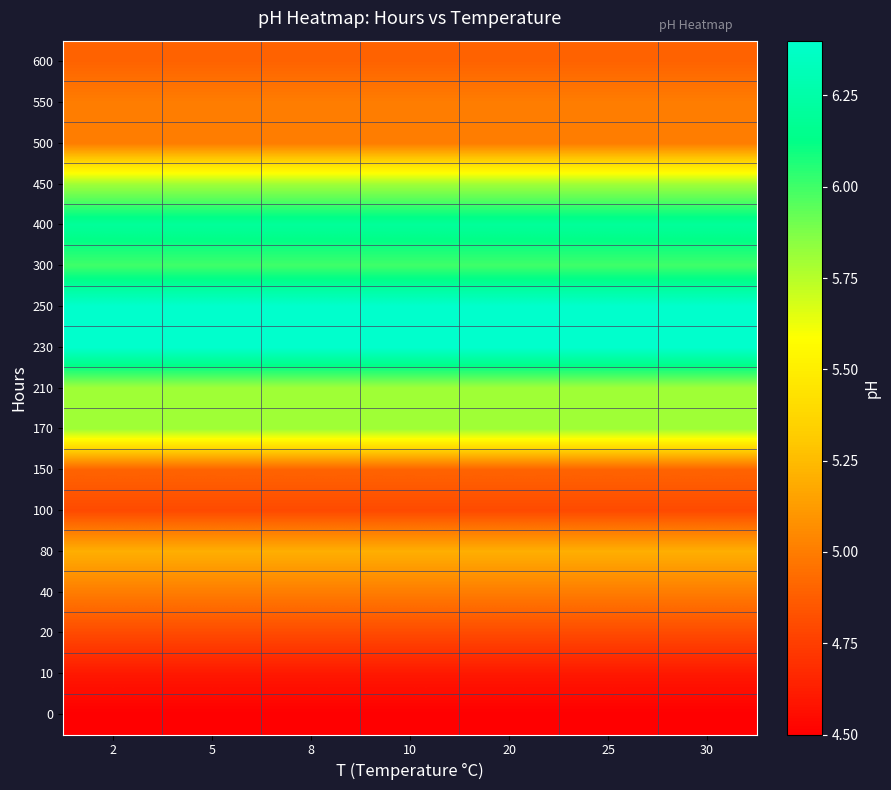

What is the total value across all series at 20?

91.1